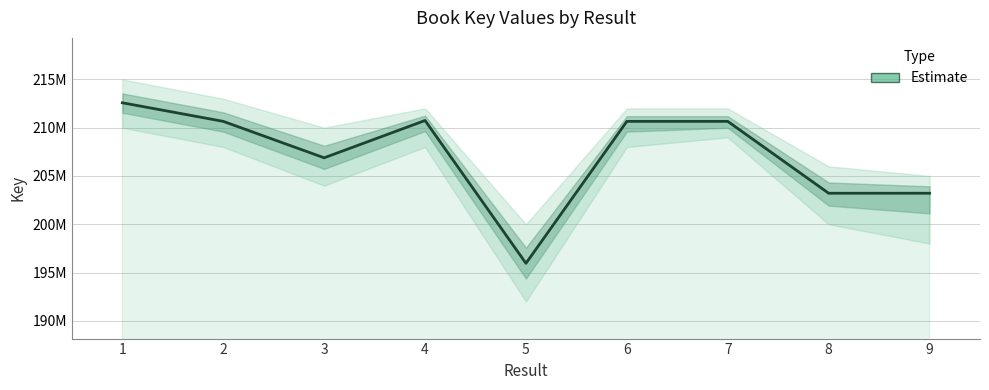

Reading left to right, list all the values displayed in this chart.

212578849	210655124	206881043	210745470	195953934	210655207	210655165	203211812	203211896